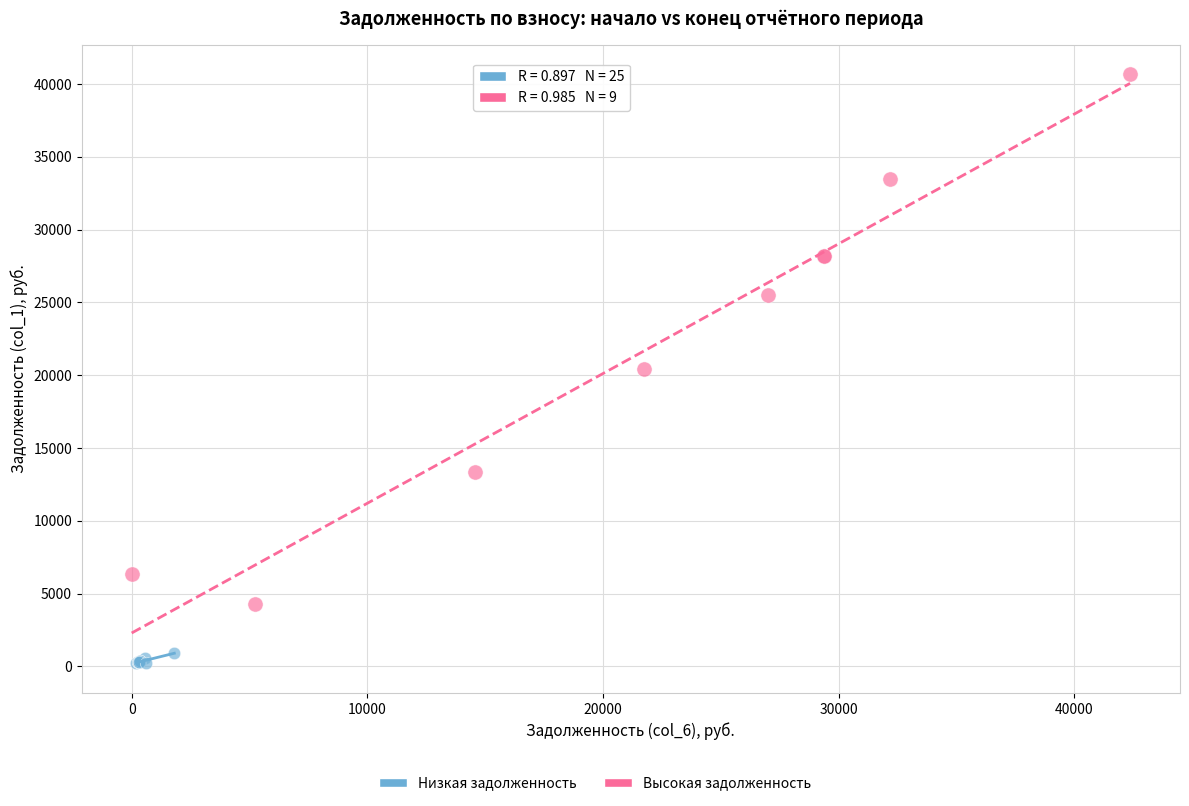

Which series reaches the minimum Y coordinate?

Низкая задолженность